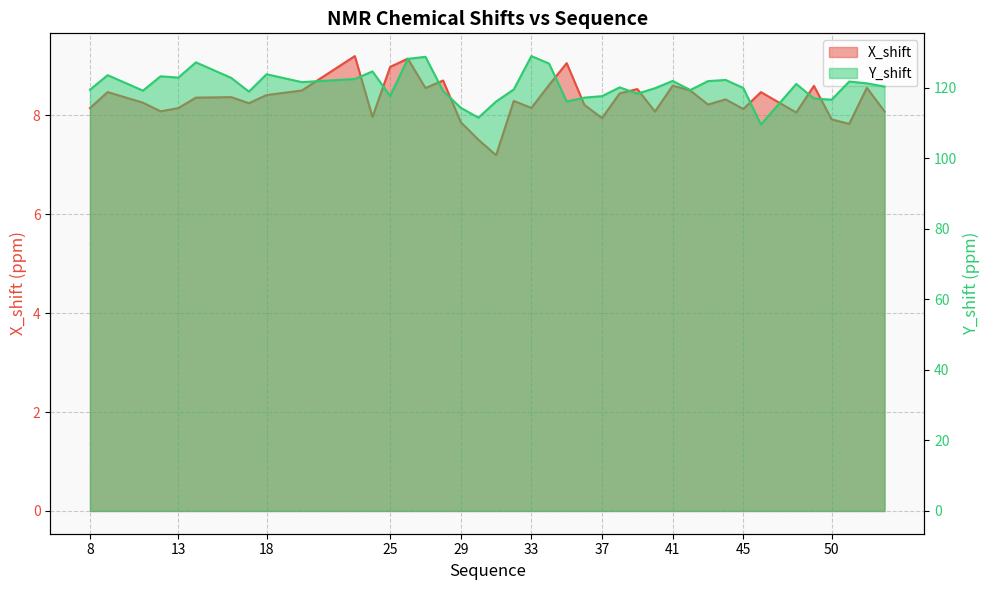

What is the value of the Y_shift point at the 33rd from the left?

120.0